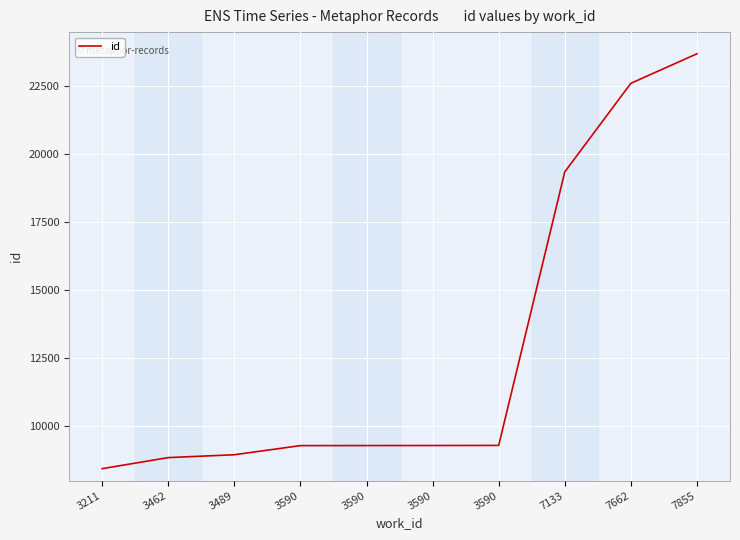

How many lines are shown in the chart?

1